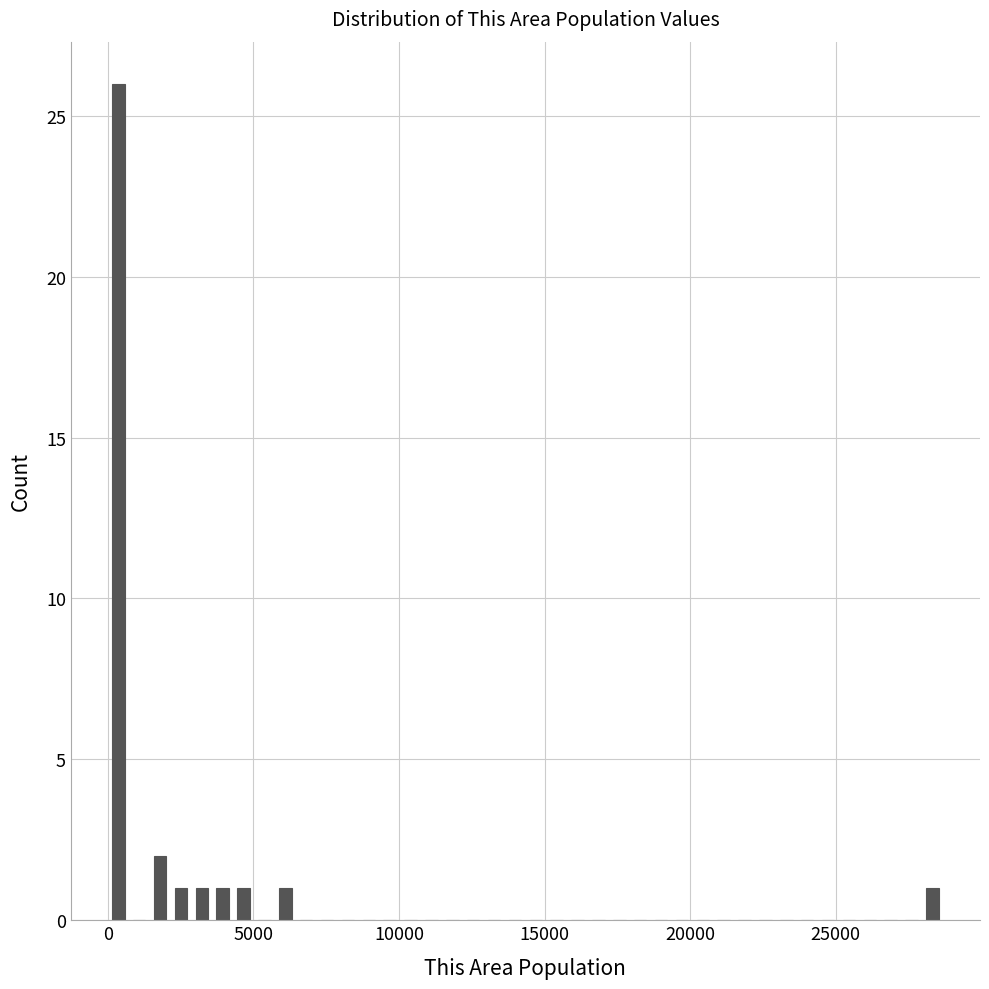

Read against the x-axis, roughly where is the centre of the tallest bar?

500